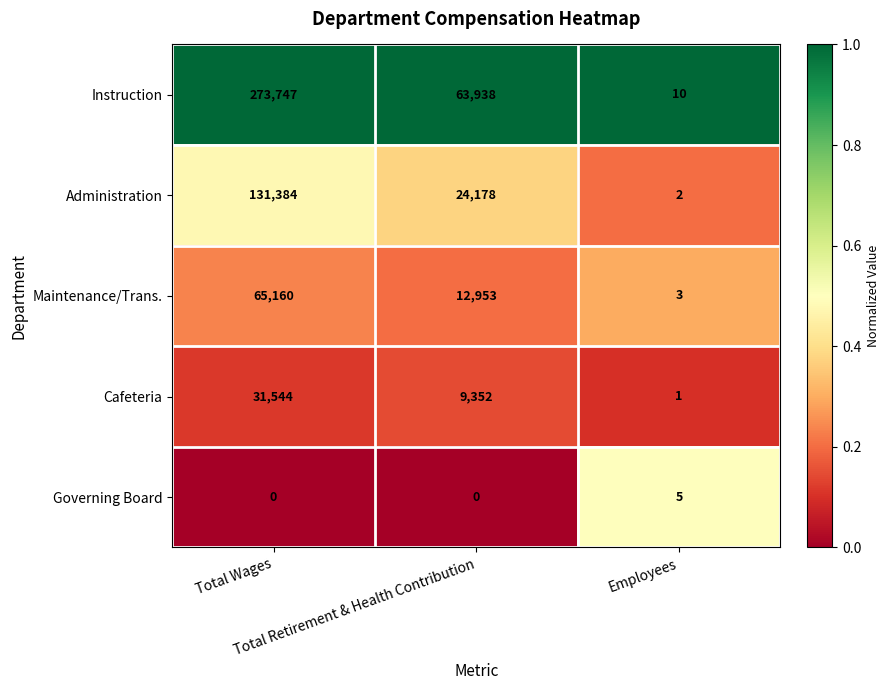

Which series has the largest range (max minus min)?

Instruction